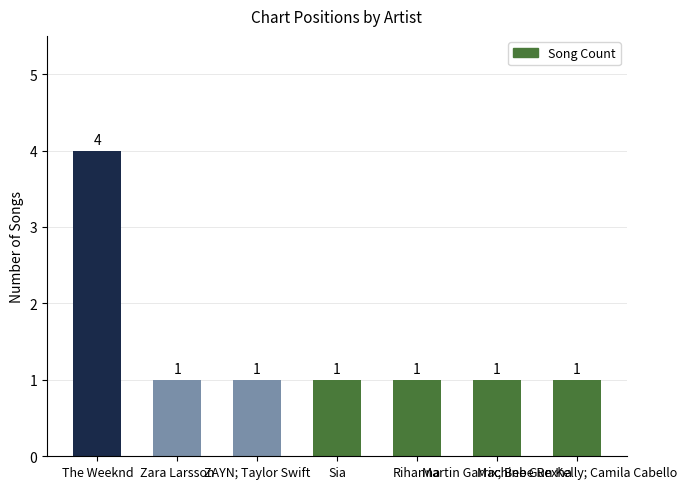

Approximately how many times larger is the value at Rihanna compared to Zara Larsson?

1.0